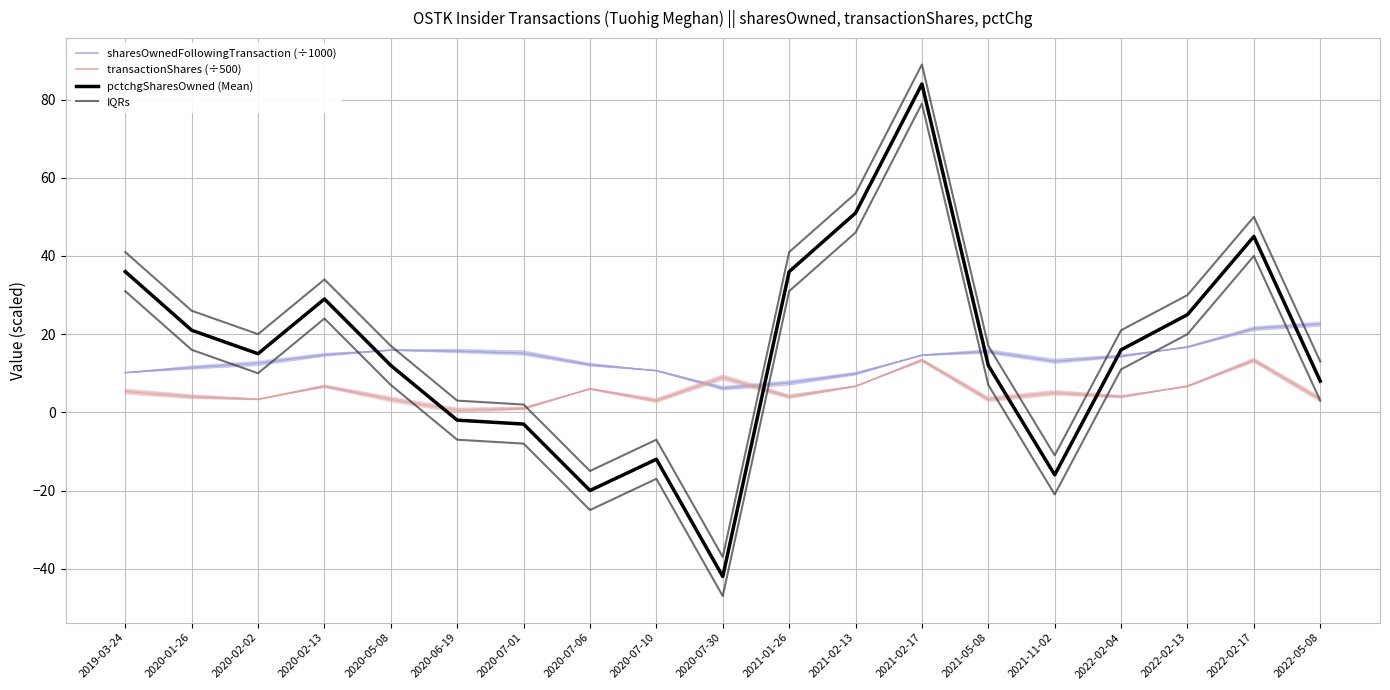

What is the label of the 2nd point from the left?

2020-01-26